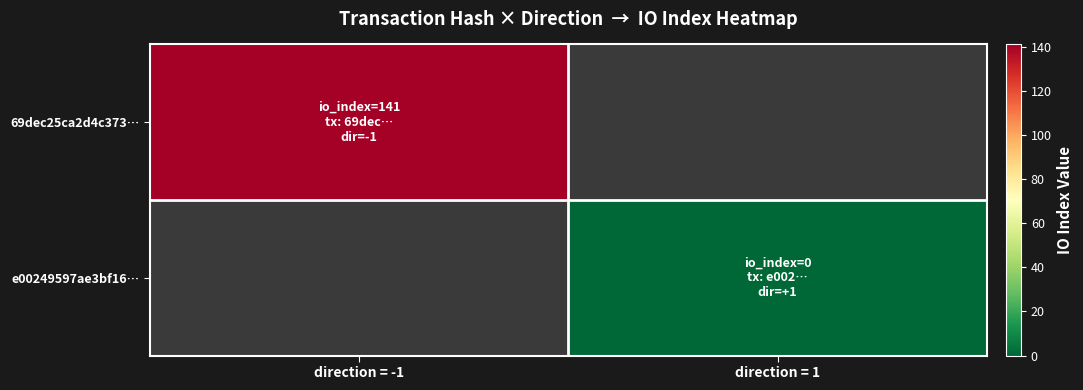

Reading right to left, list all the values displayed in this chart.

69dec25ca2d4c373…: direction = 1=0	direction = -1=141
e00249597ae3bf16…: direction = 1=0	direction = -1=0